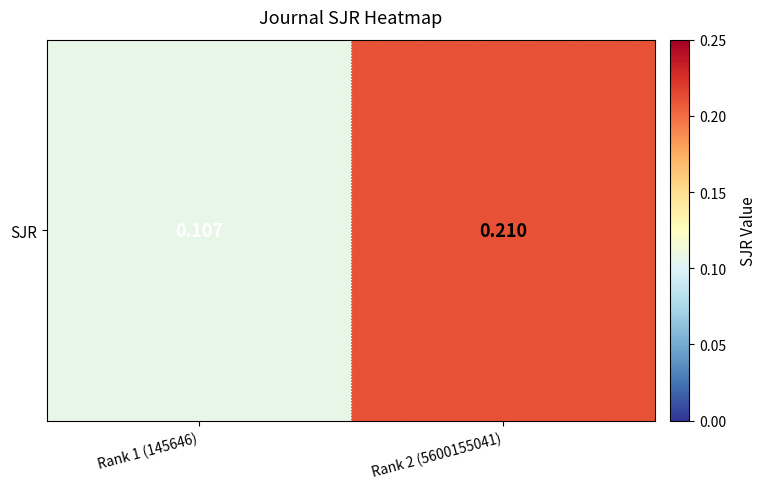

Is it true that the value at Rank 2 (5600155041) is 0.3?

False